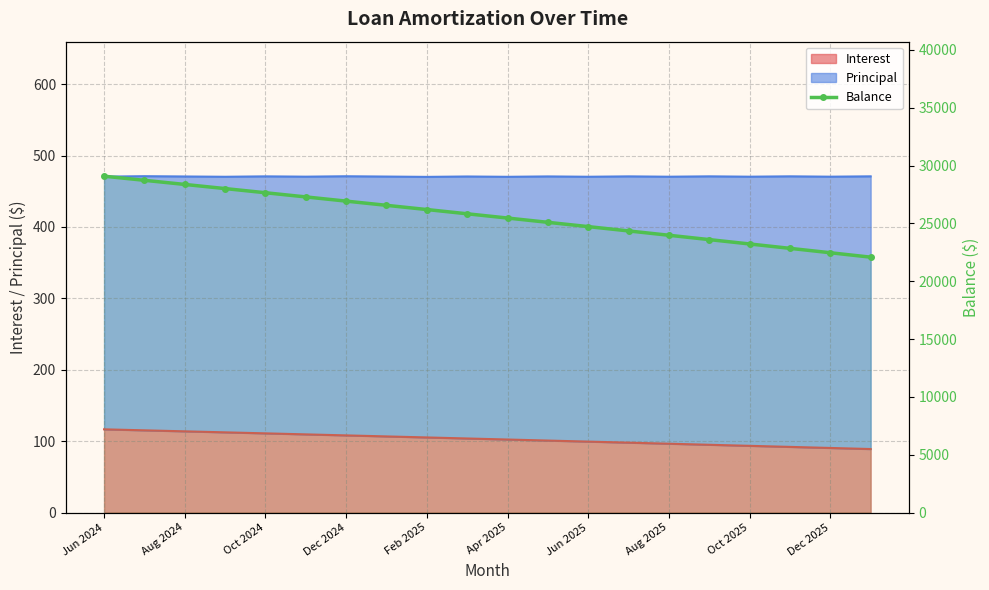

What is the value of the 14th point from the left?

24347